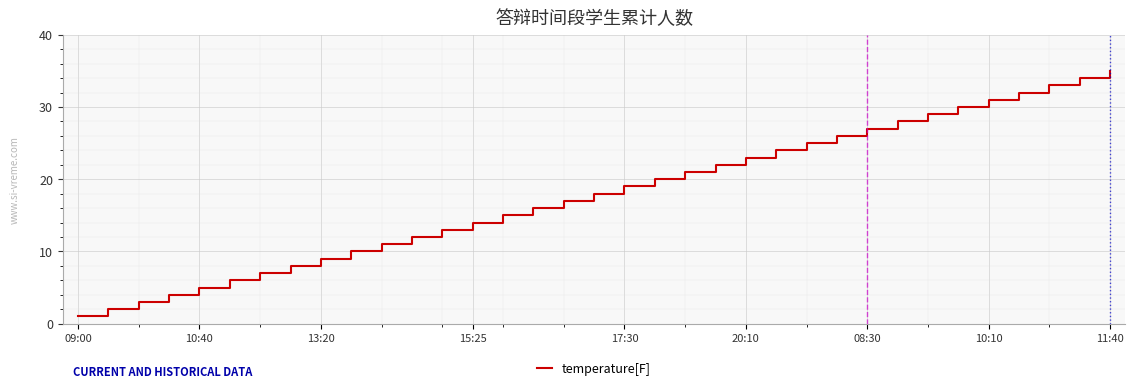

What is the greatest value displayed?

35